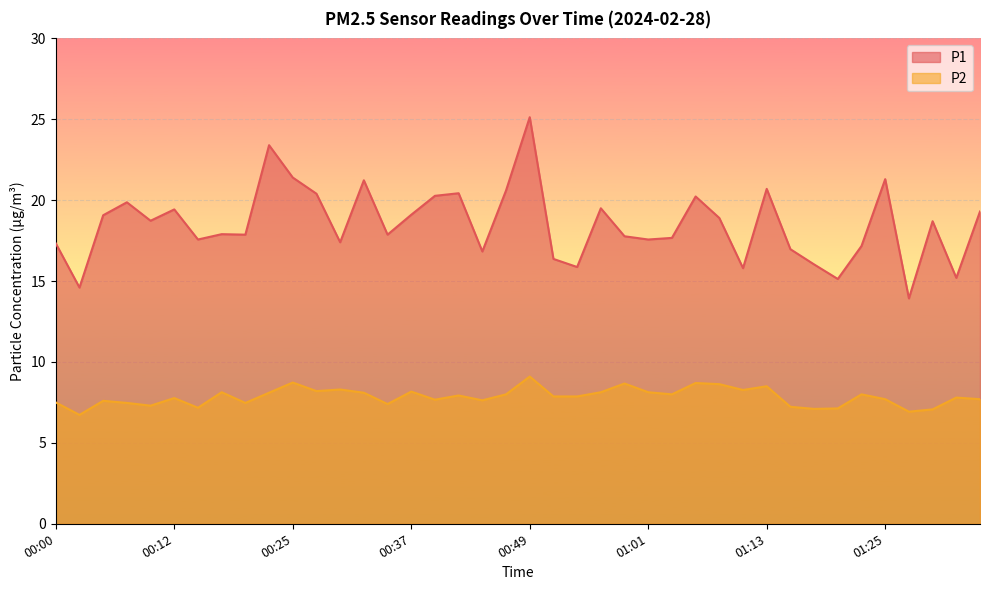

True or false: P1 and P2 cross at least once.

False